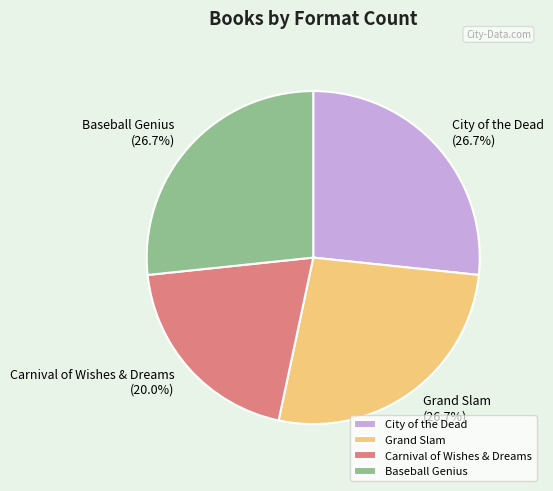

What percentage do Baseball Genius and City of the Dead together represent?

53.3%